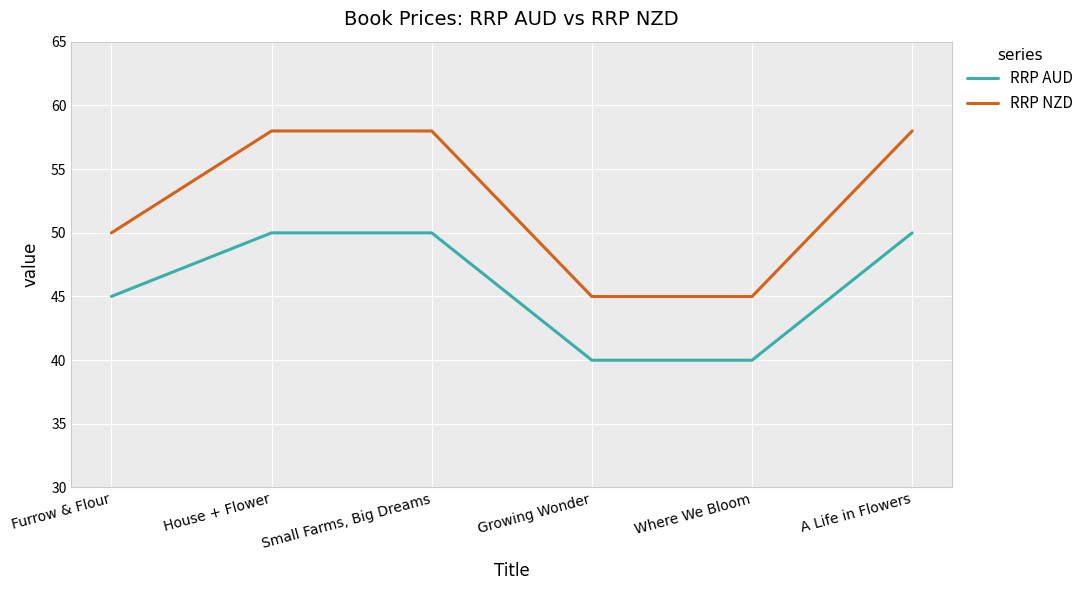

What is the maximum value shown in the chart?

58.0